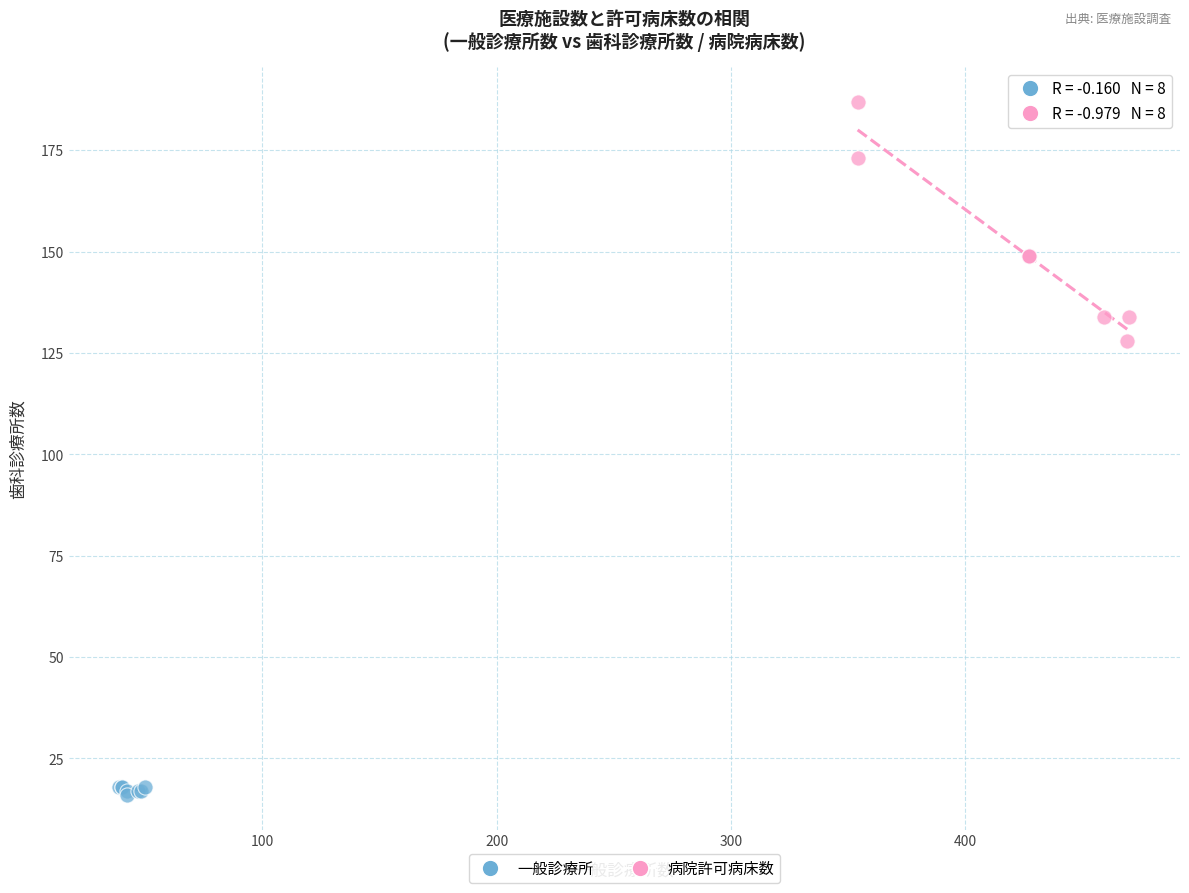

Which series has the widest spread of Y values?

病院許可病床数